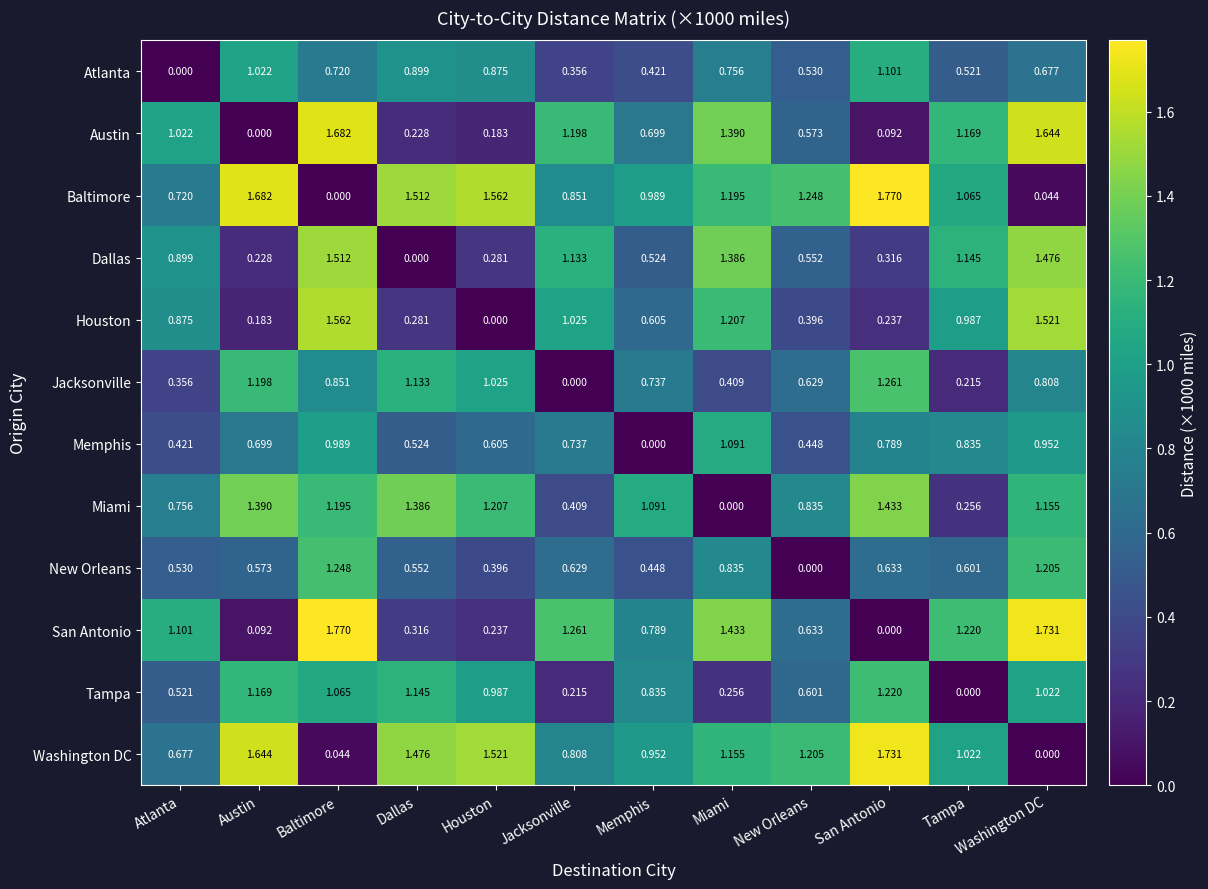

At which label does Miami first exceed 1?

Austin